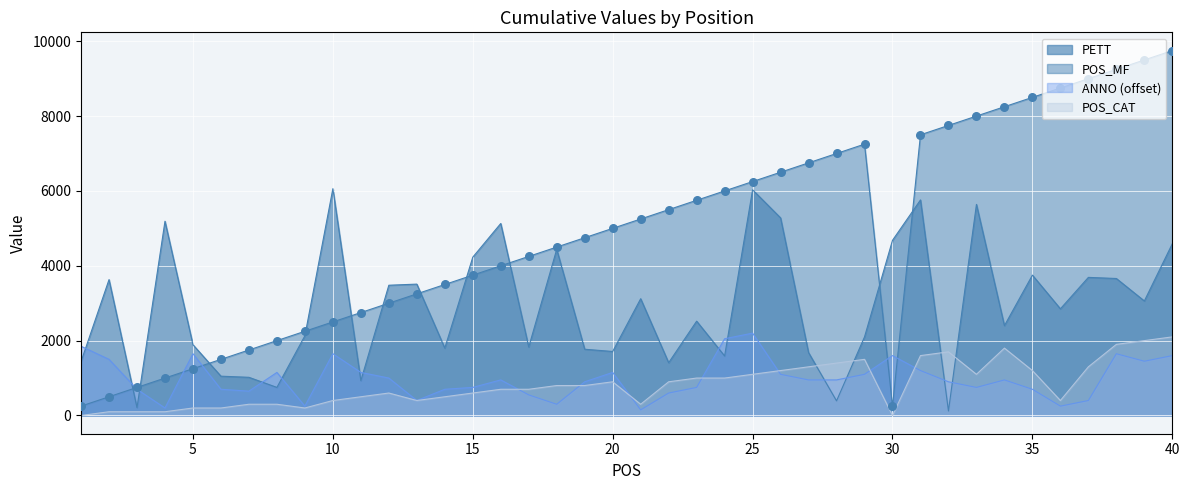

What is the total value across all series at 36?

12250